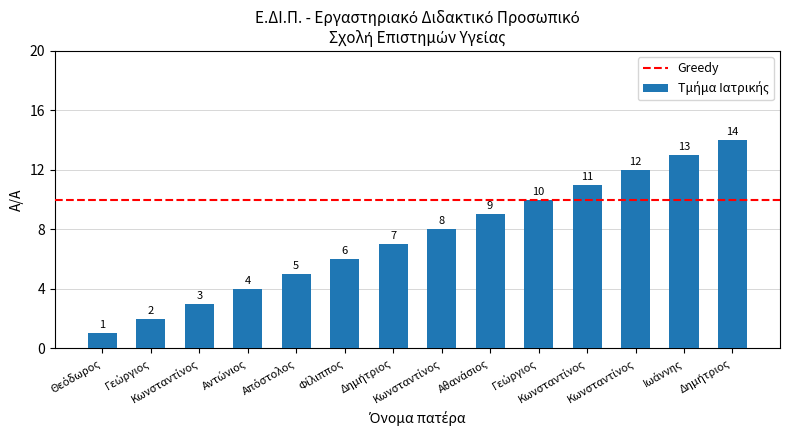

How many bars are there in total?

14